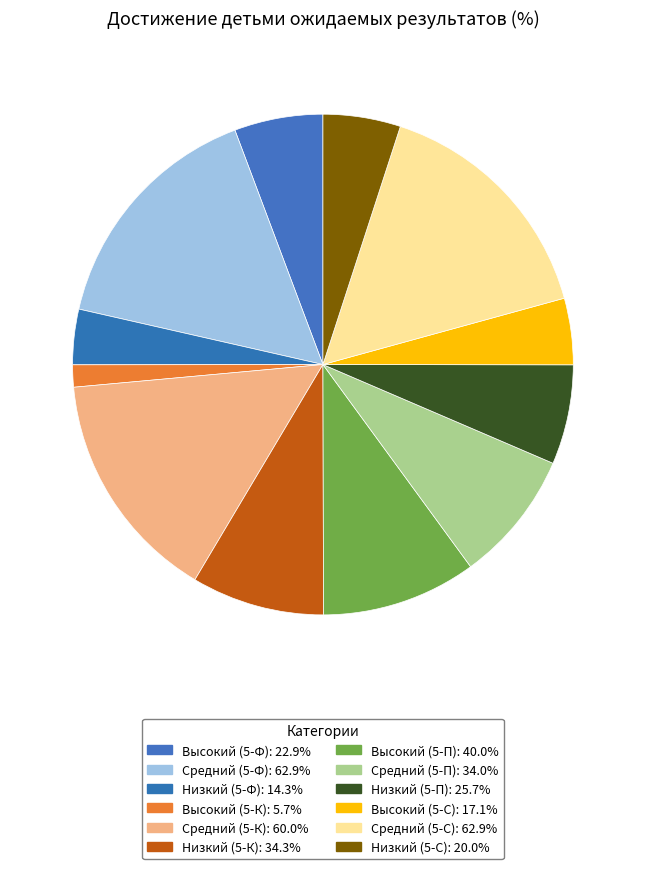

Which category has the biggest portion of the pie?

Средний (5-Ф)